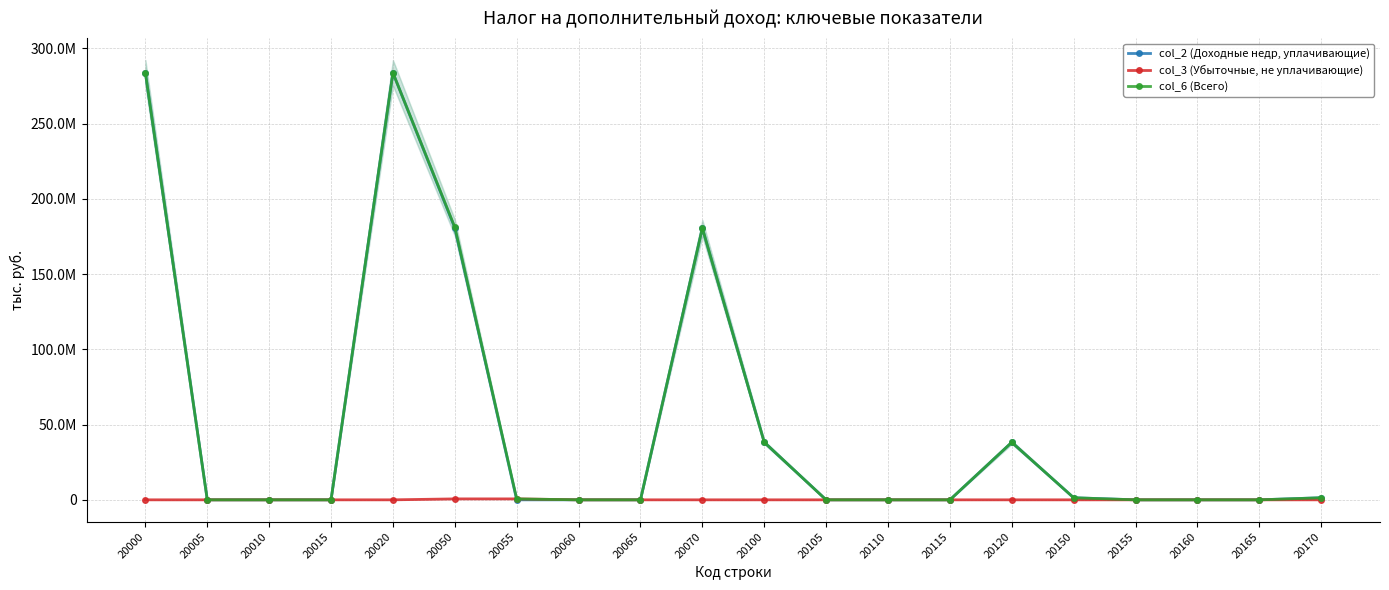

What is the highest value of the col_2 (Доходные недр, уплачивающие) series?

283684391